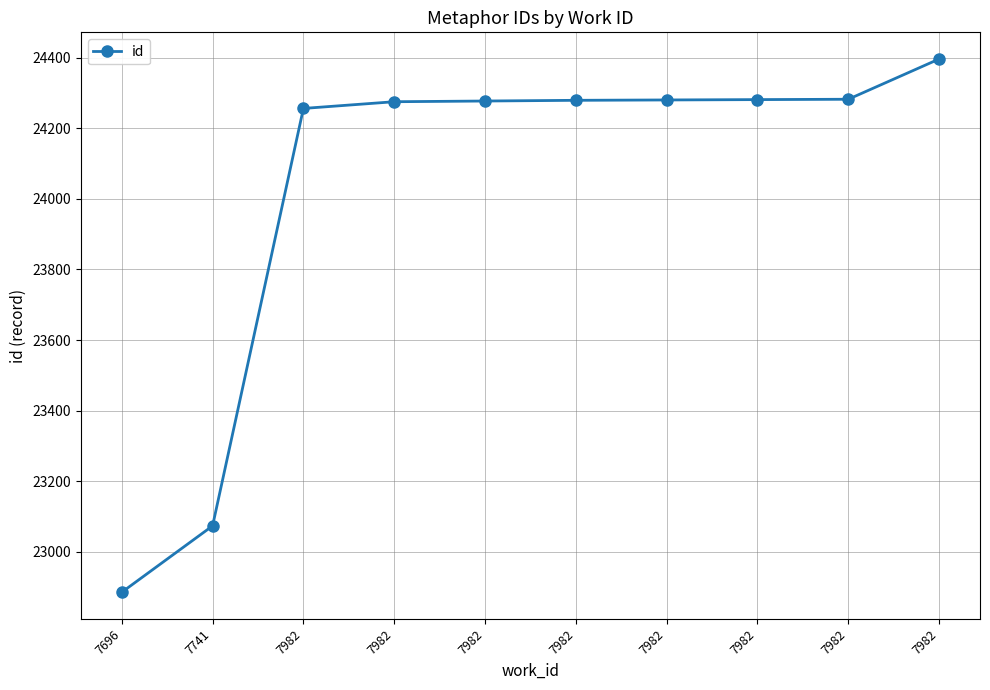

Is it true that the value at 7982 is 24282?

True